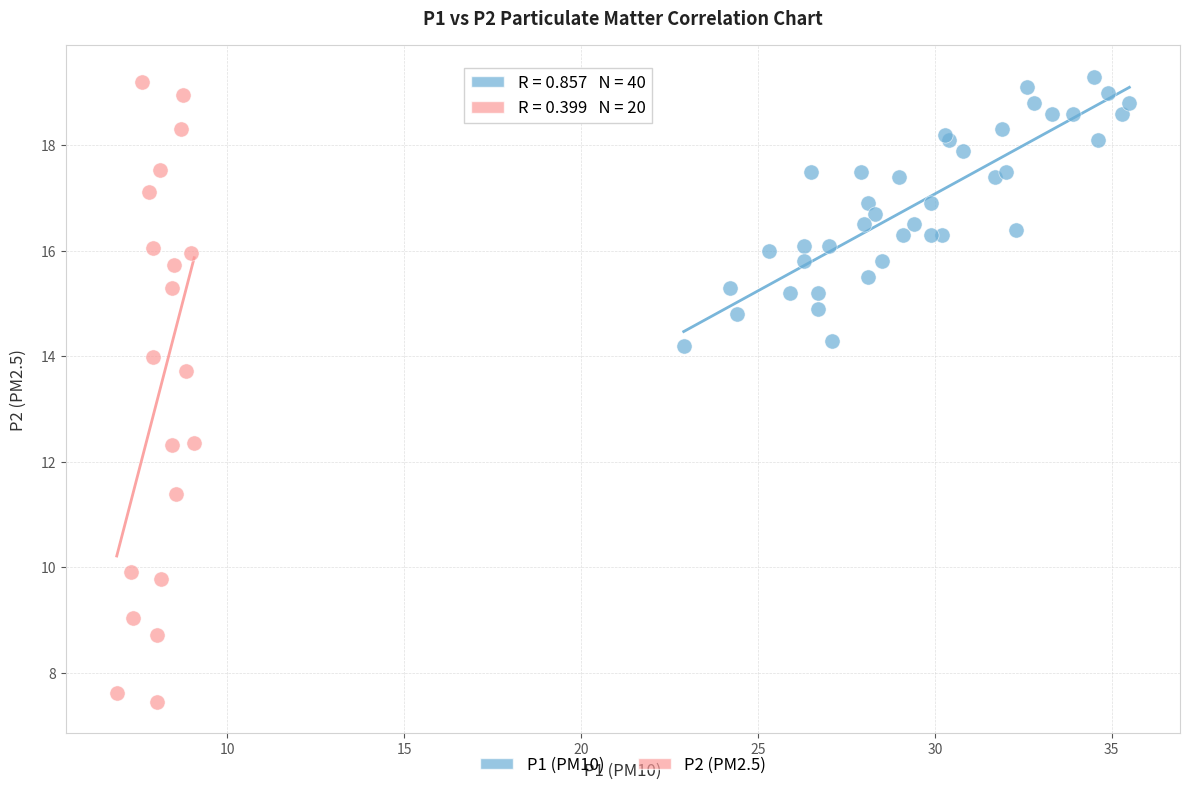

Which series has the largest Y range (max minus min)?

P2 (PM2.5)